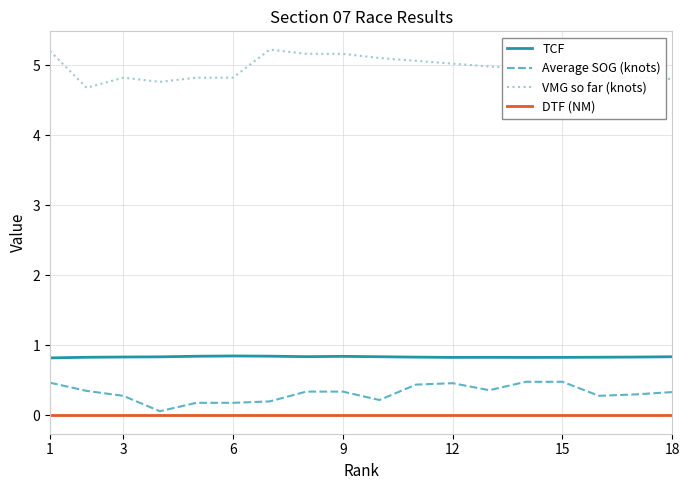

Which series has the largest total across all categories?

VMG so far (knots)